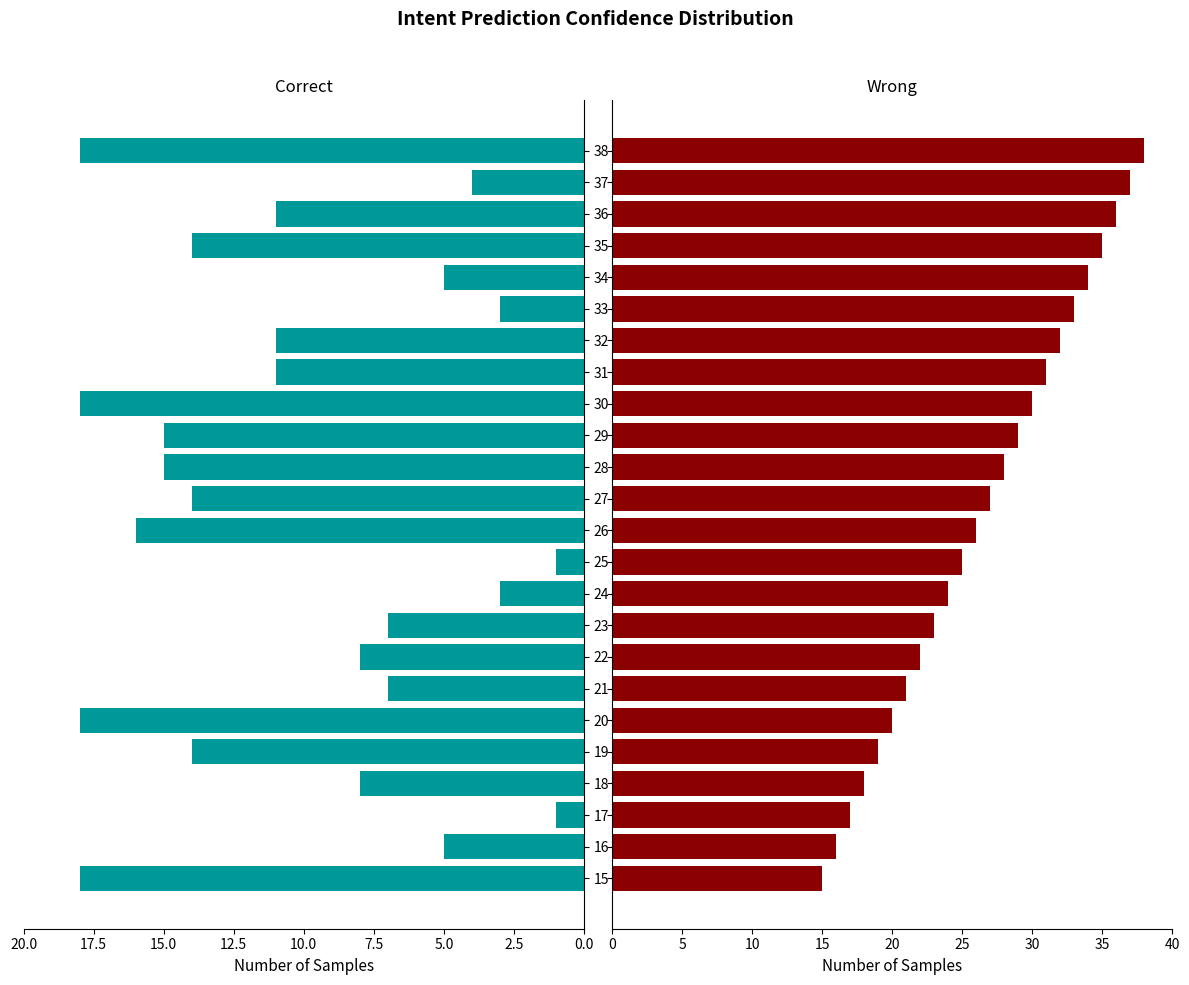

How many bars are there in total?

48